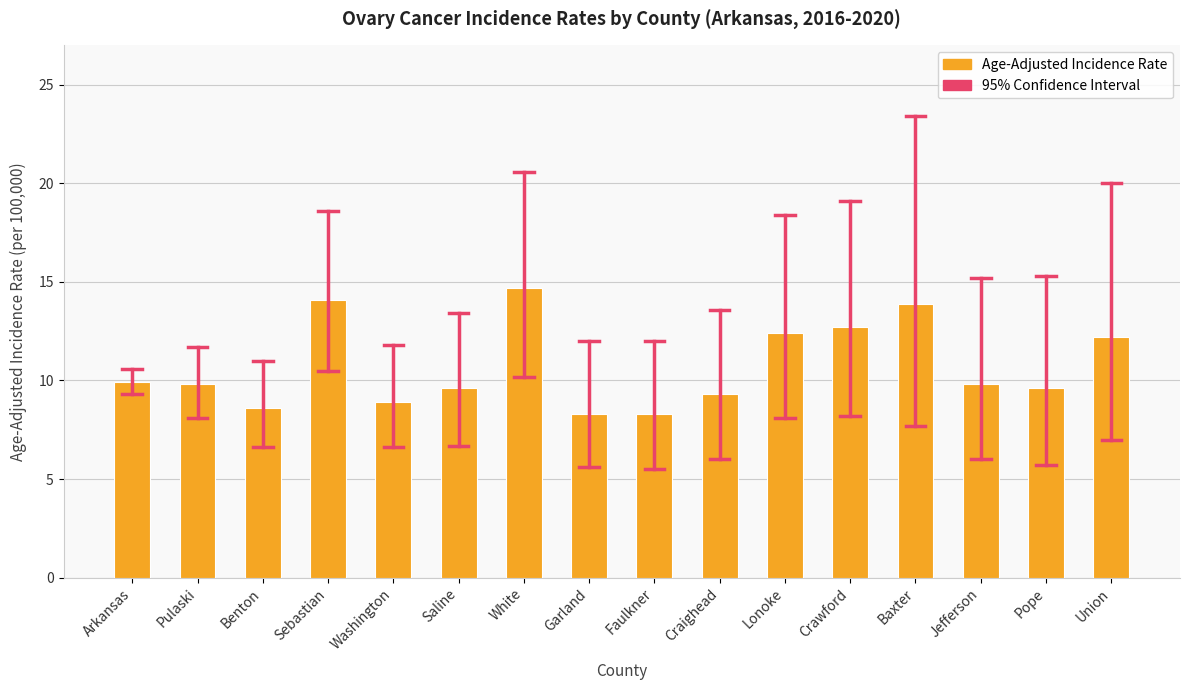

Where does the data first go above 9?

Arkansas